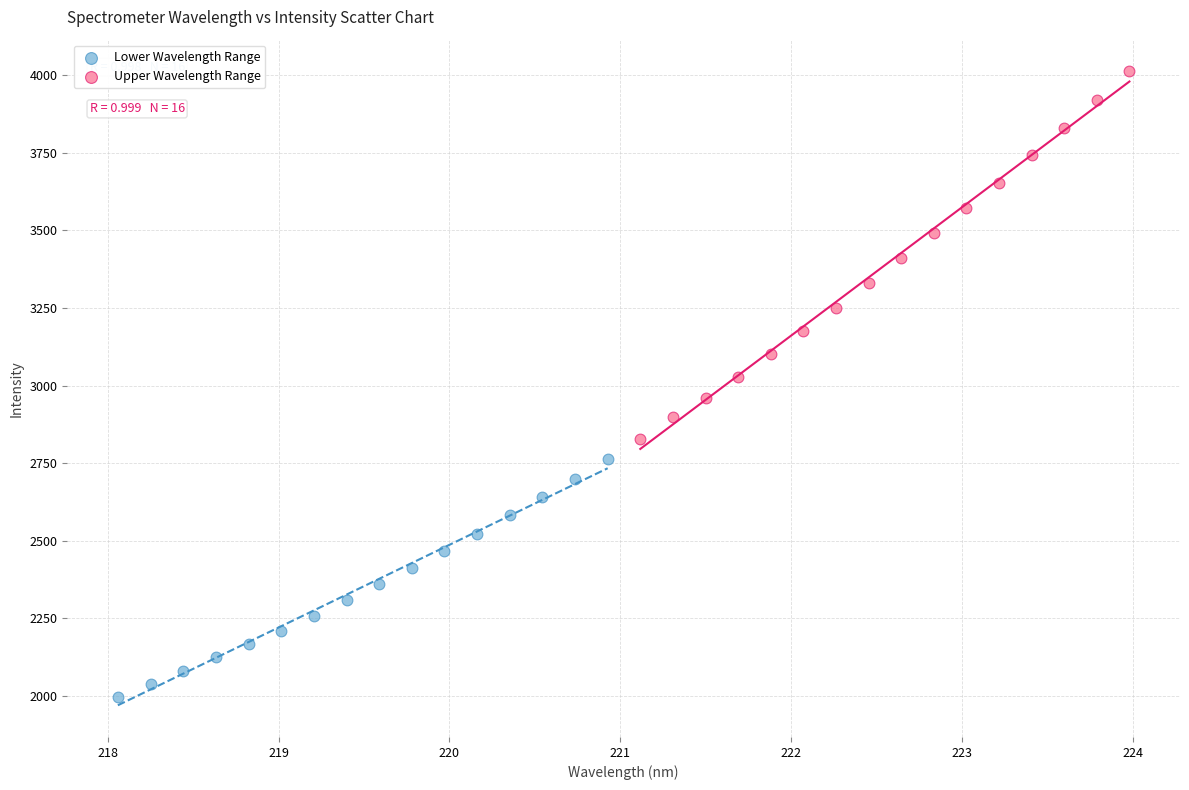

Which series reaches the maximum Y coordinate?

Upper Wavelength Range